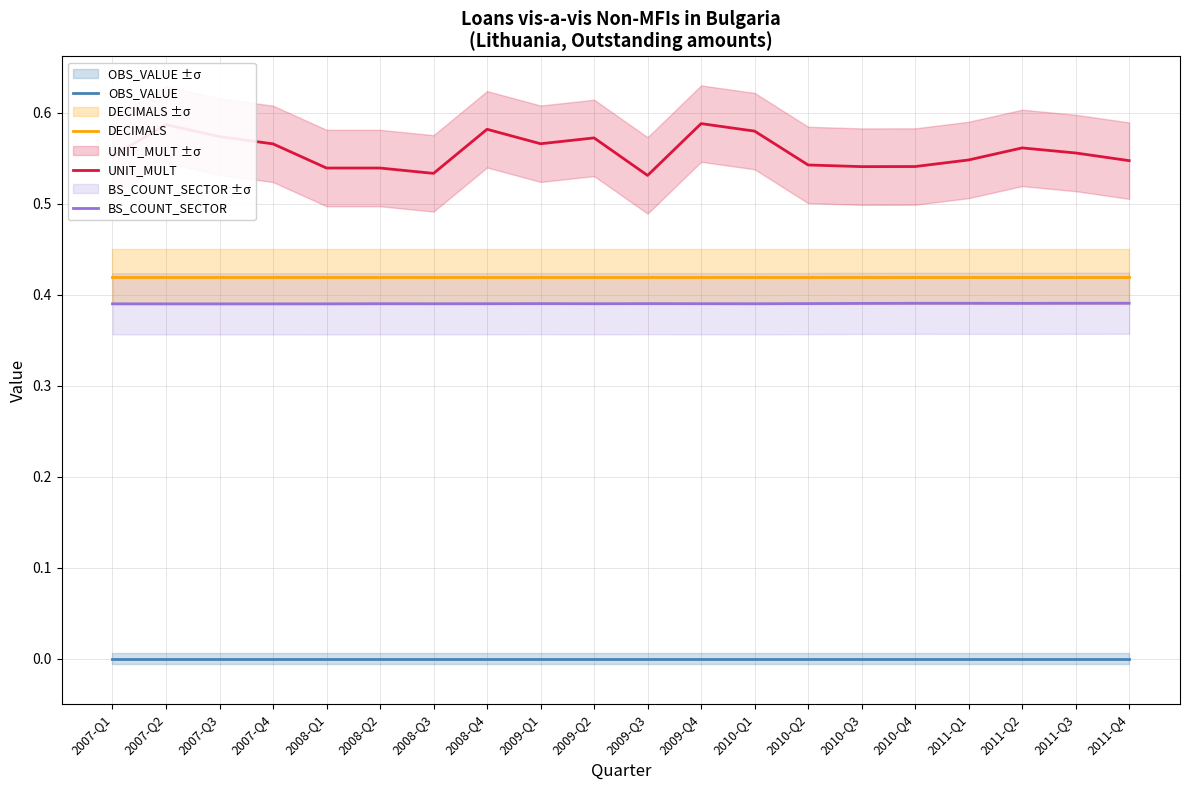

How many series are shown in this chart?

4